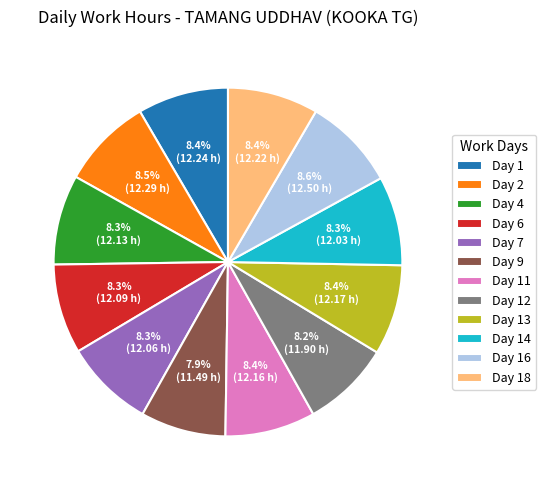

Approximately how many times larger is the value at Day 14 compared to Day 4?

1.0